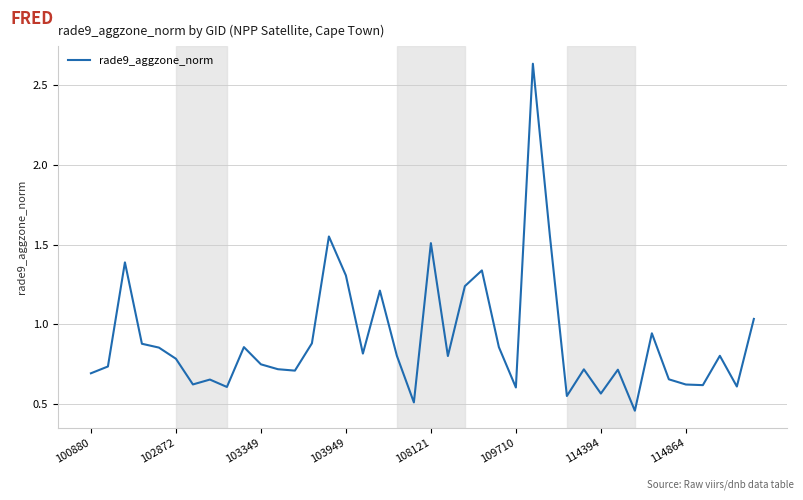

What is the difference between the maximum and minimum values?

2.2